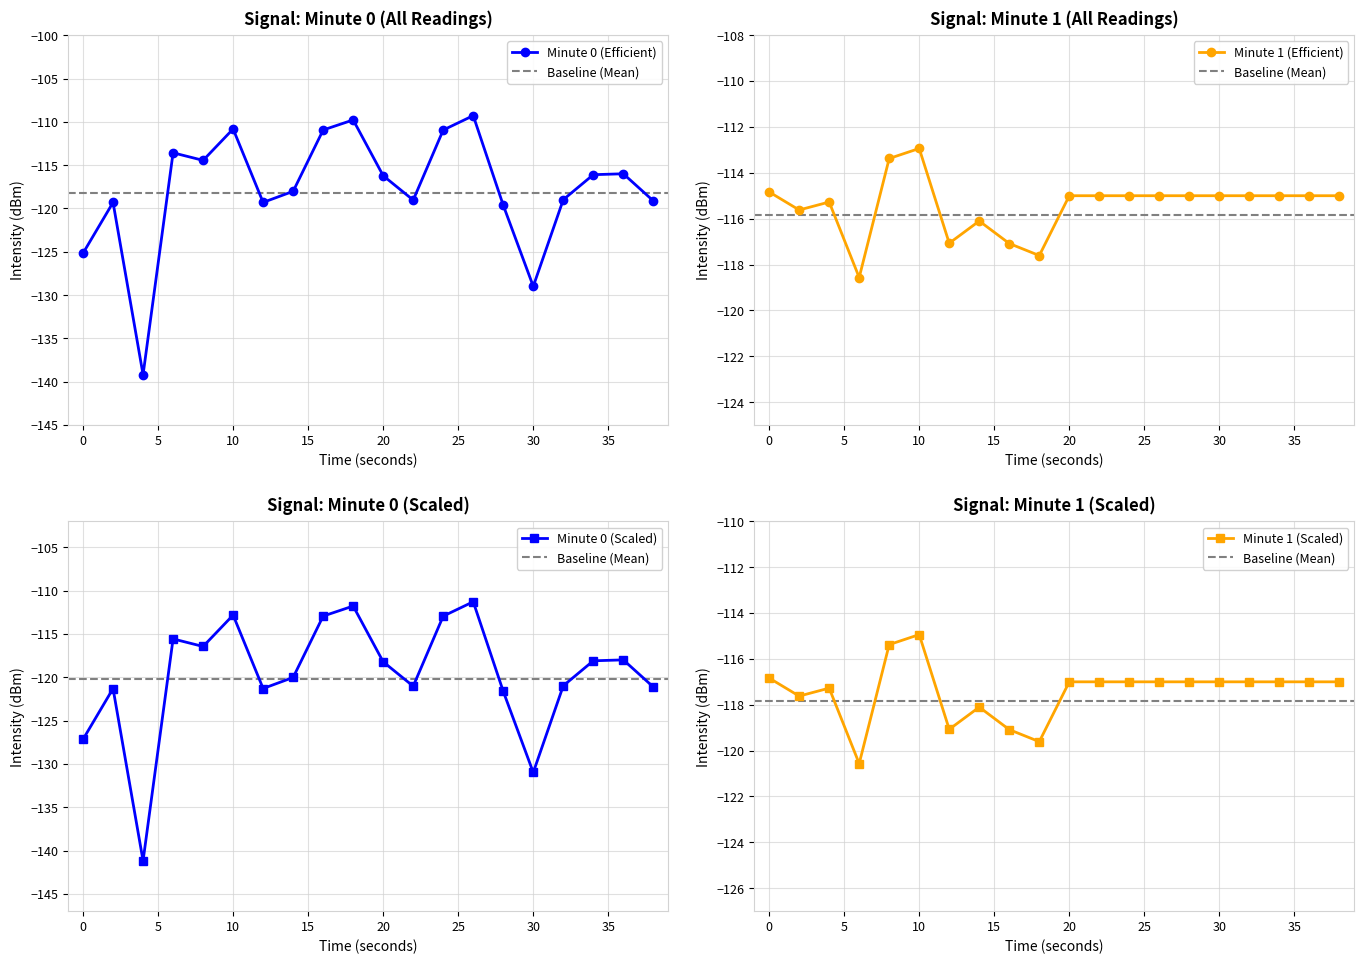

True or false: the data shows -172.2 at 16.

False